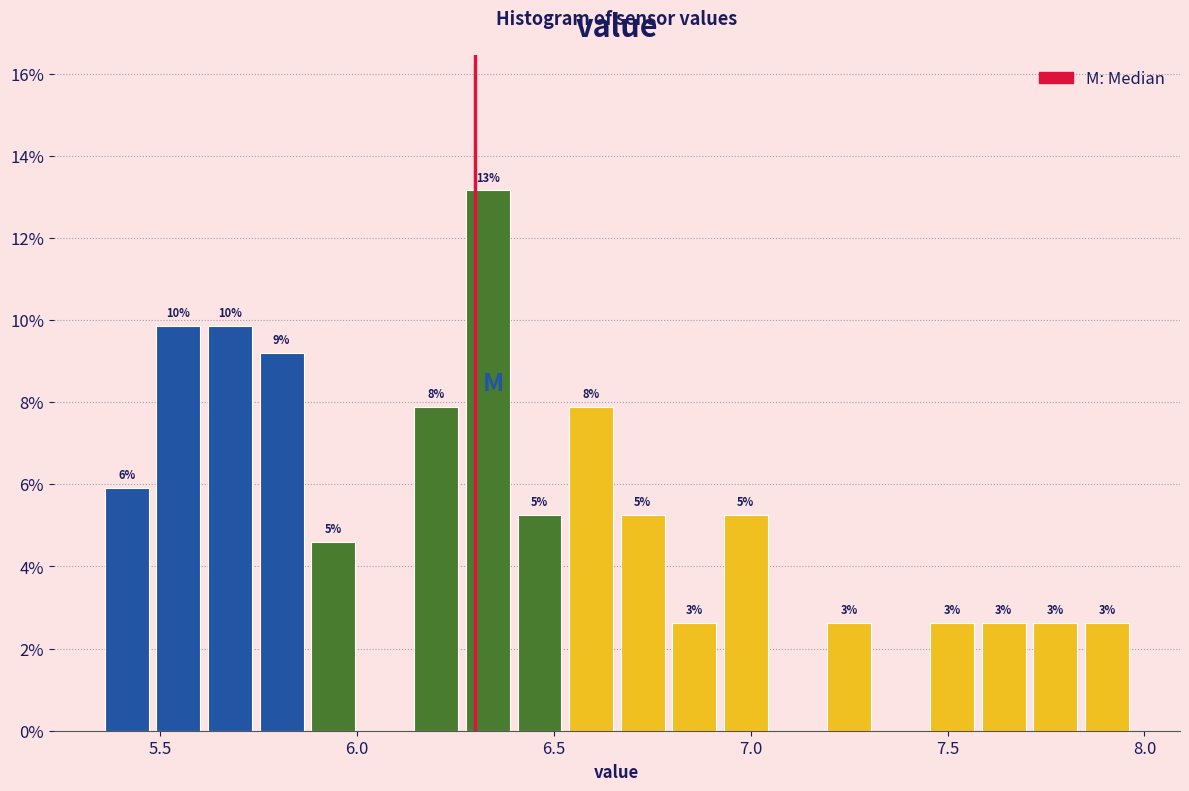

Read against the x-axis, roughly where is the centre of the tallest bar?

6.35